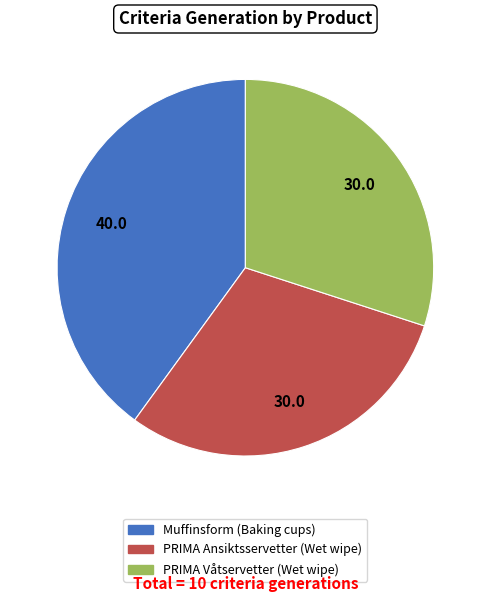

Is there a majority slice in this chart?

No